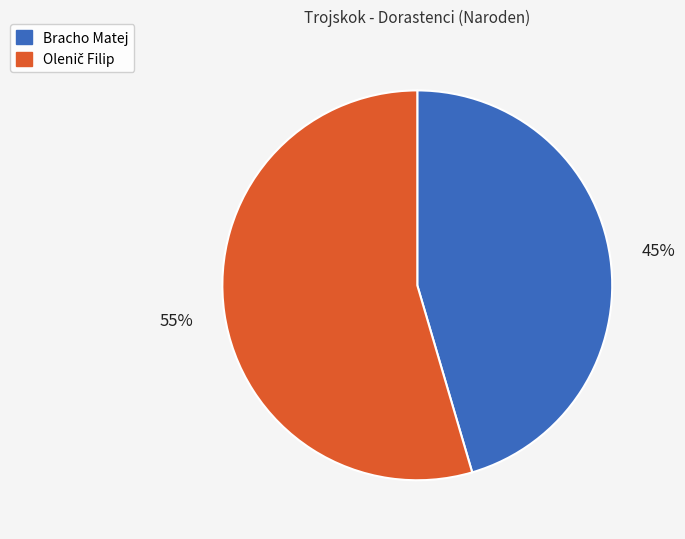

Count the number of slices in the pie.

2